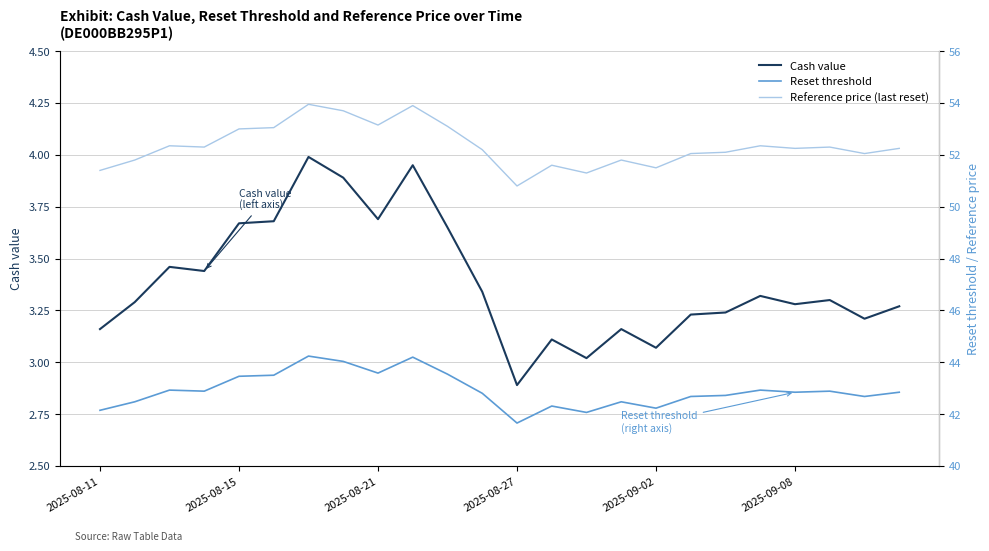

Is the value of Cash value at 23 greater than the value of Reference price (last reset) at 22?

No